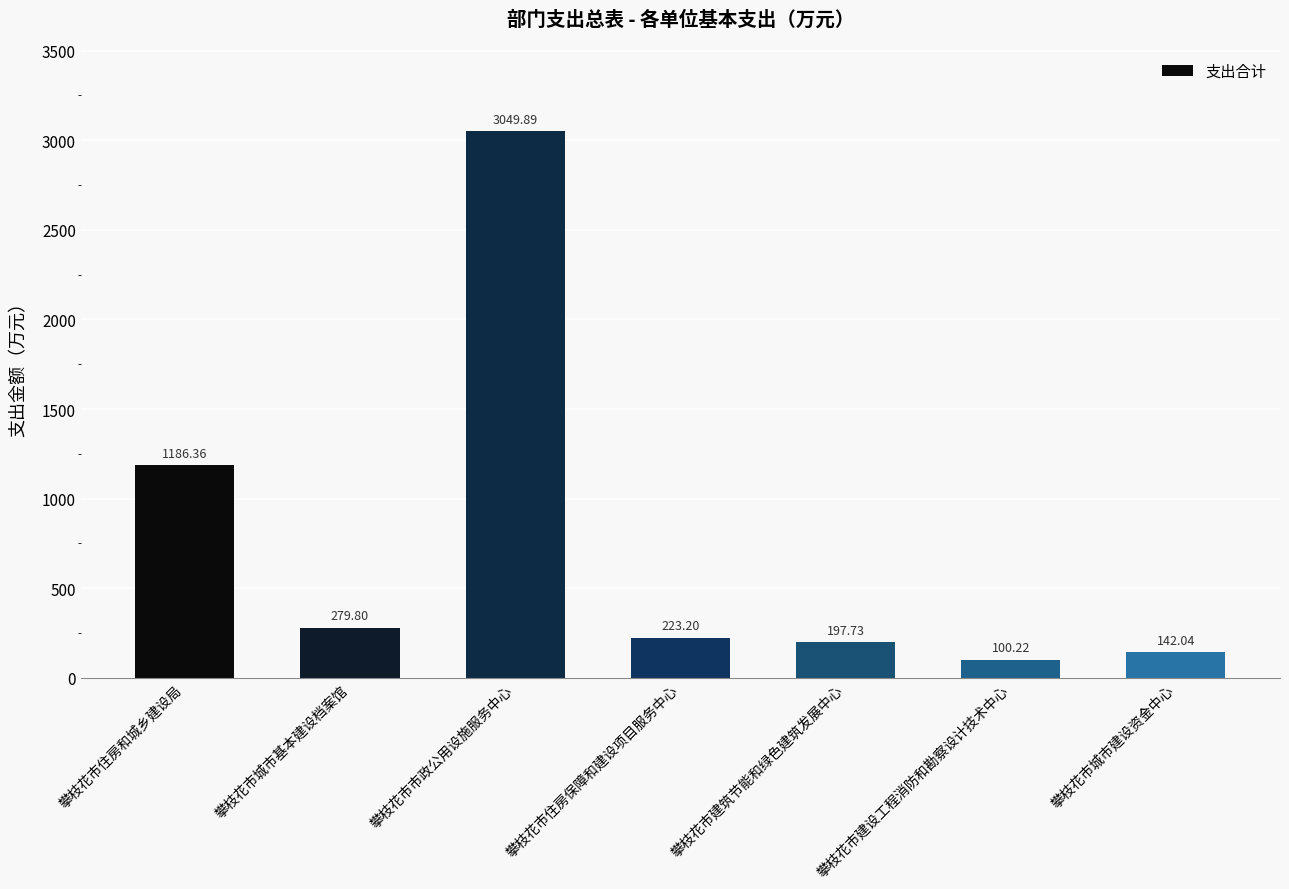

What position from the right is 攀枝花市建筑节能和绿色建筑发展中心?

3